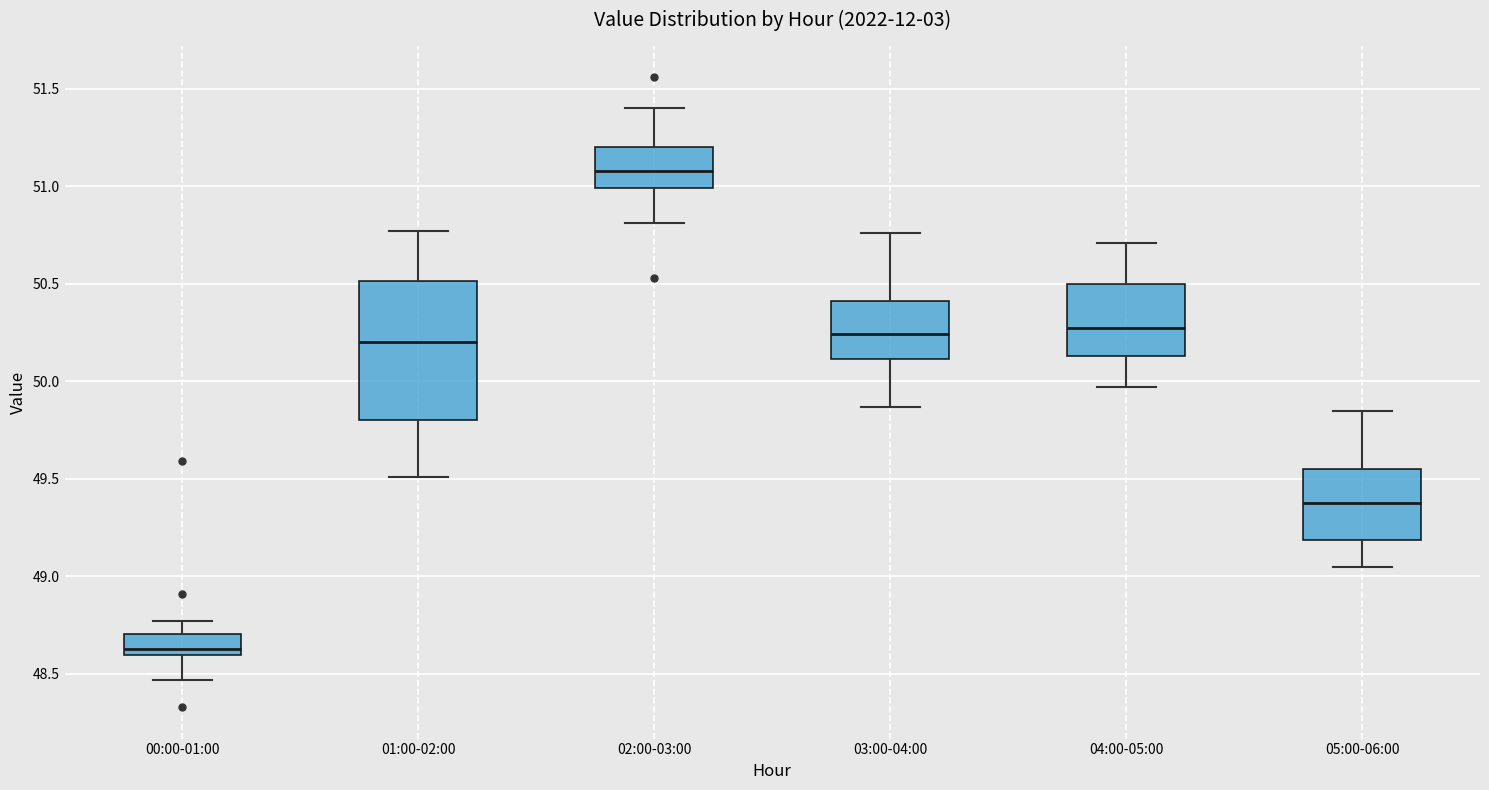

Reading left to right, transcribe this box plot: for each box, give where its median line is, the range the box spans, and where its two whiskers end, as read against the y-axis. The values are not printed on the chart, so give them approximately, as read against the axis.

00:00-01:00: median 48.65, box 48.60 to 48.70, whiskers 48.45 to 48.75
01:00-02:00: median 50.20, box 49.80 to 50.50, whiskers 49.50 to 50.75
02:00-03:00: median 51.10, box 51.00 to 51.20, whiskers 50.80 to 51.40
03:00-04:00: median 50.25, box 50.10 to 50.40, whiskers 49.85 to 50.75
04:00-05:00: median 50.30, box 50.15 to 50.50, whiskers 49.95 to 50.70
05:00-06:00: median 49.40, box 49.20 to 49.55, whiskers 49.05 to 49.85